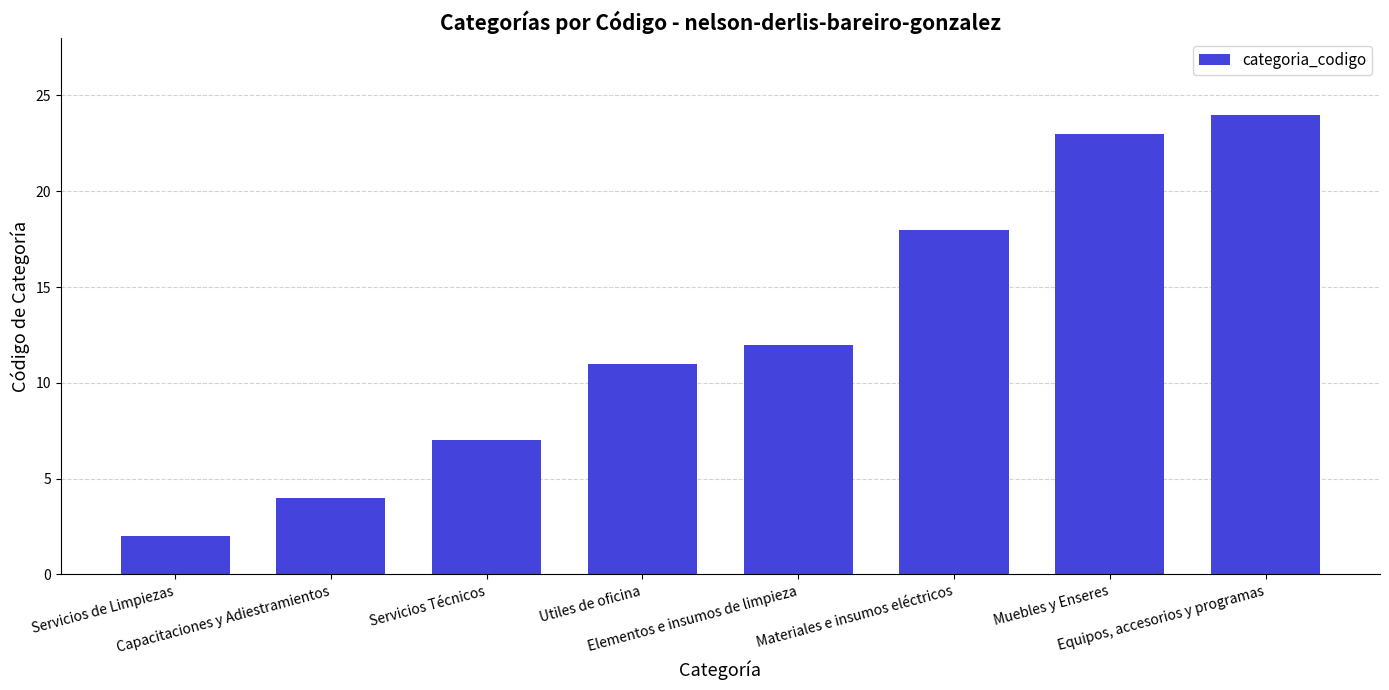

What position from the left is Muebles y Enseres?

7